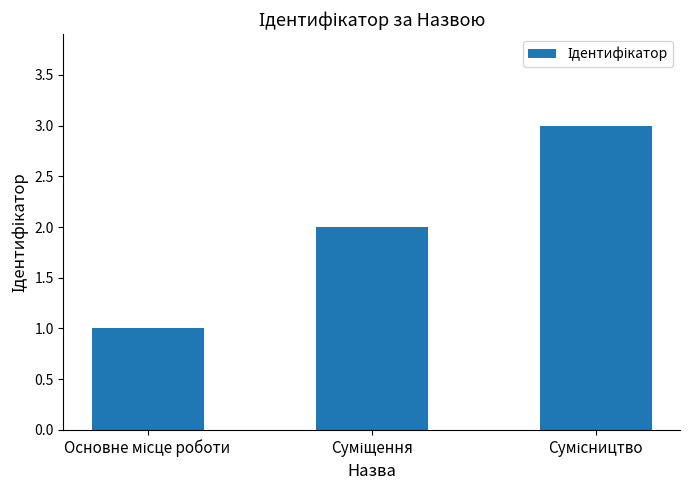

What is the sum of all values?

6